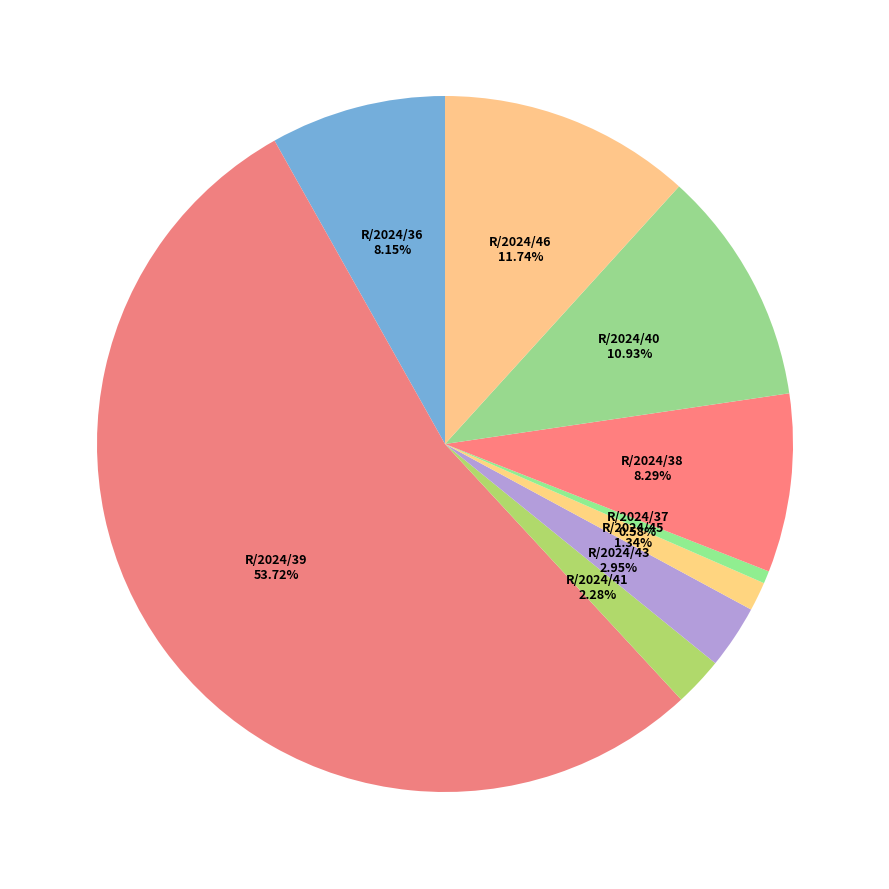

What is the ratio of the value at R/2024/37 to the value at R/2024/40?

0.1